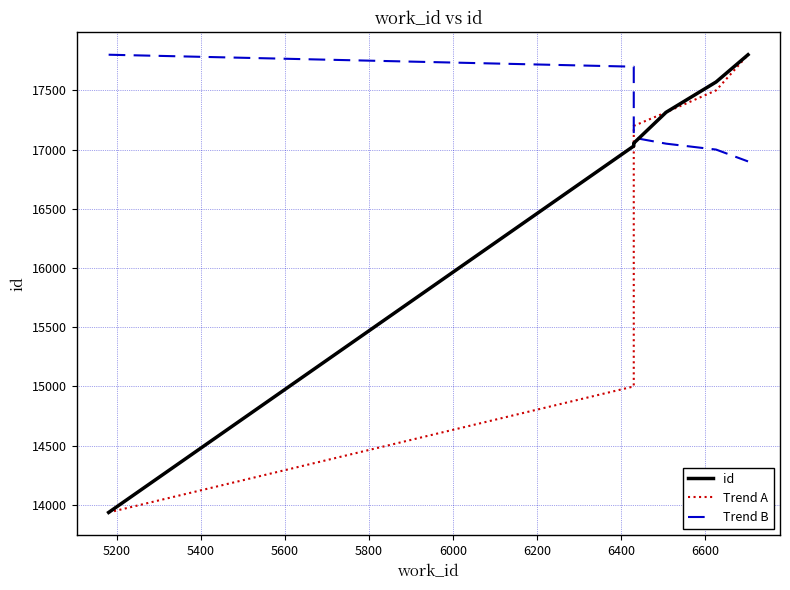

True or false: id has more than 1 interior local peaks.

False